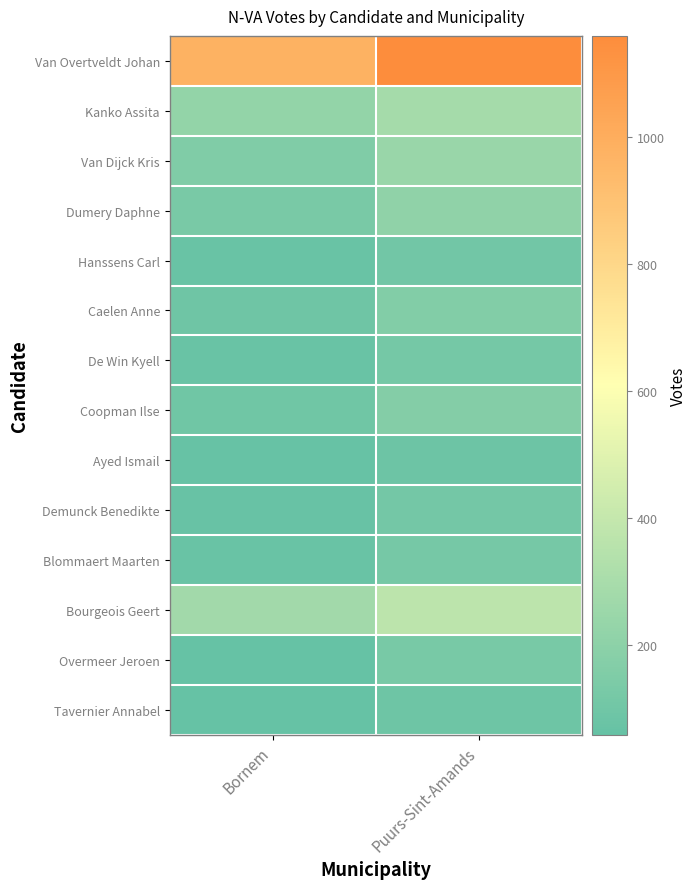

Rank the series by their maximum value, from lowest to highest.

Ayed Ismail, Tavernier Annabel, Hanssens Carl, Demunck Benedikte, De Win Kyell, Blommaert Maarten, Overmeer Jeroen, Caelen Anne, Coopman Ilse, Dumery Daphne, Van Dijck Kris, Kanko Assita, Bourgeois Geert, Van Overtveldt Johan